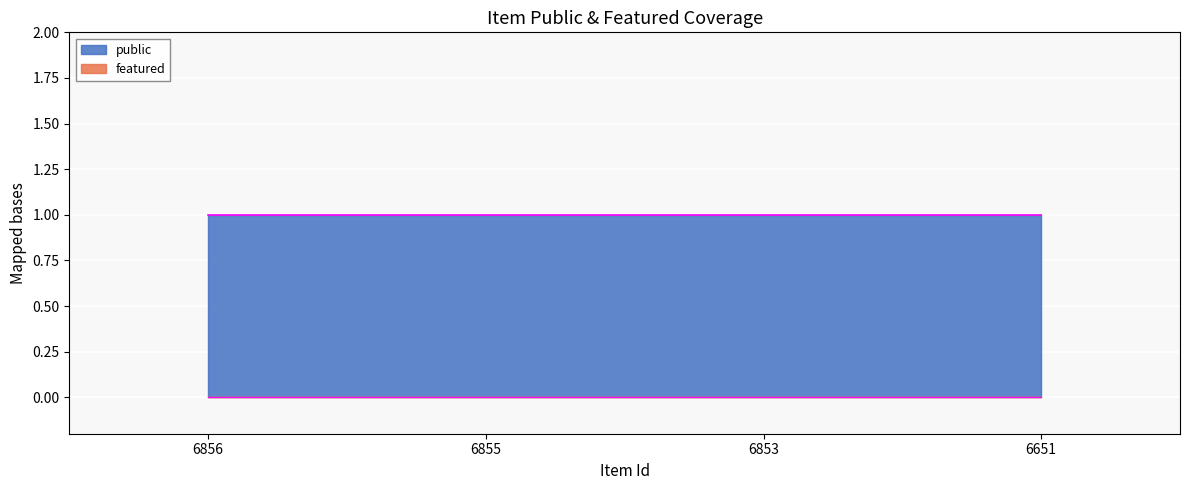

What is the value of the public point at the 1st from the left?

1